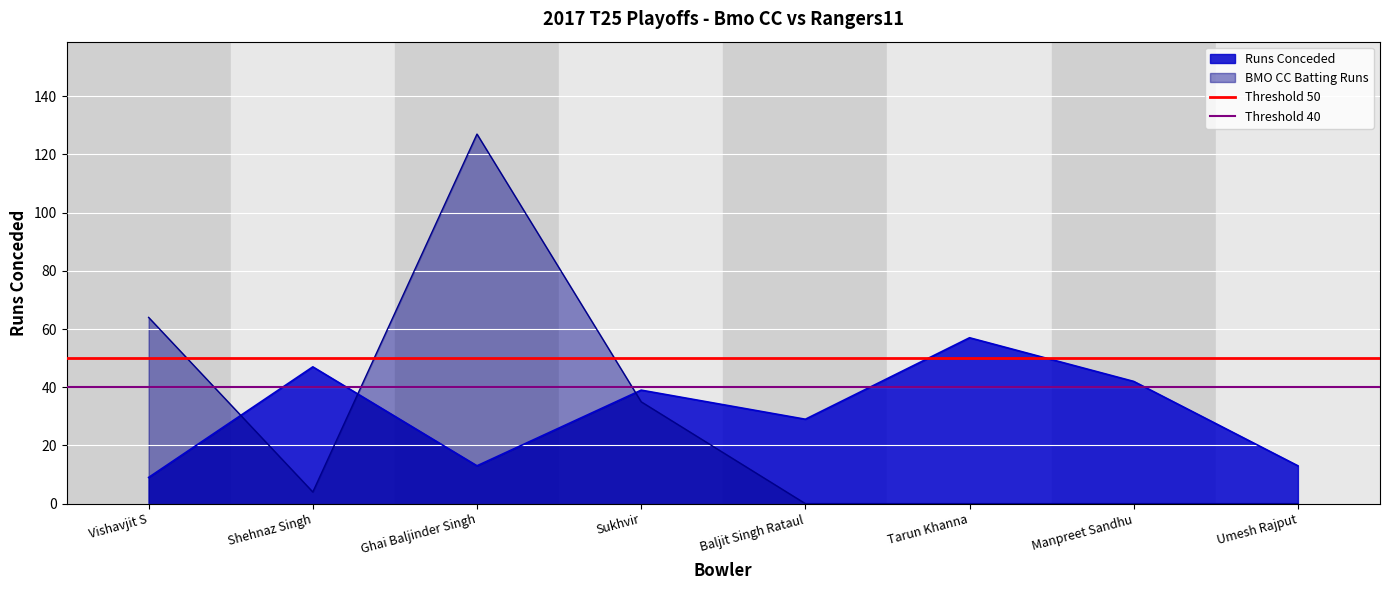

The Threshold 40 series shows 16 at Shehnaz Singh. True or false?

False